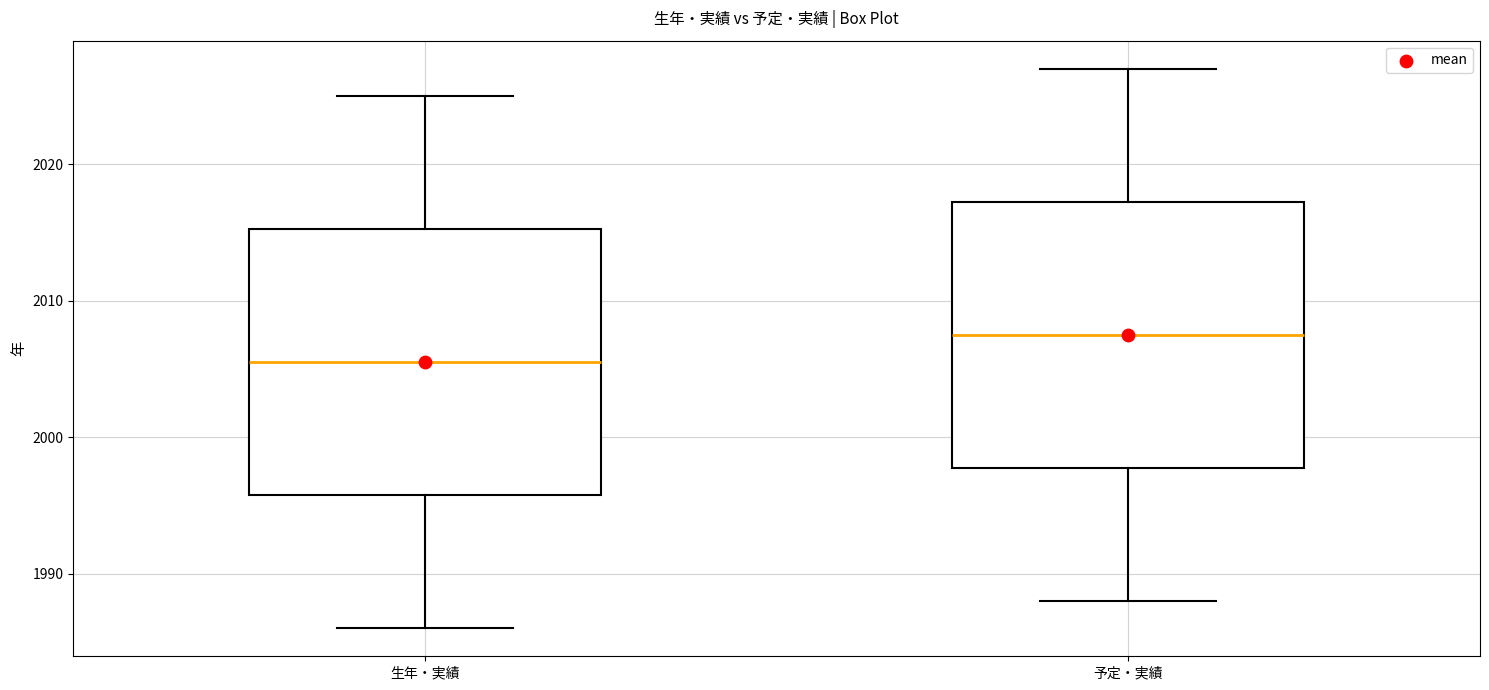

Where does the median line of the box for 予定・実績 sit on the y-axis? The values are not printed on the chart, so give them approximately, as read against the axis.

2008